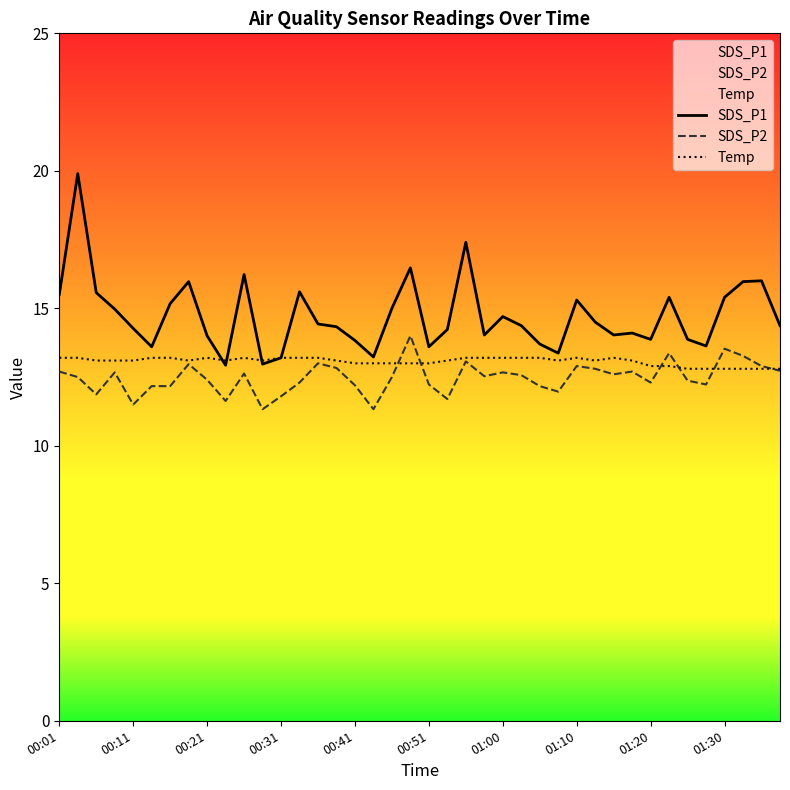

Rank the series by their maximum value, from lowest to highest.

Temp, SDS_P2, SDS_P1